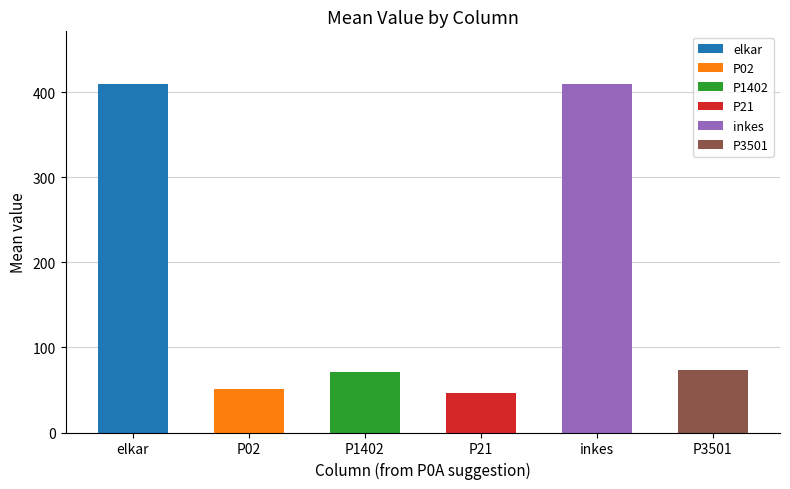

What is the greatest value displayed?

409.8